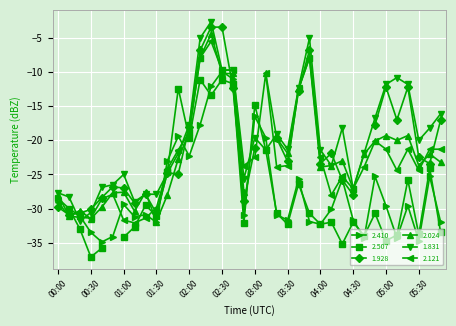

True or false: 1.831 has more than 1 interior local peaks.

True